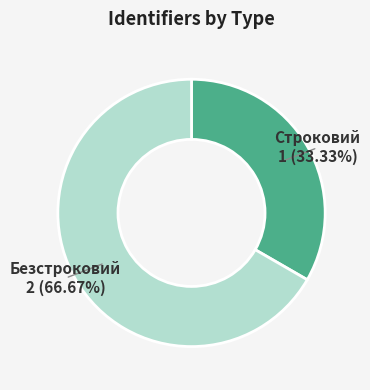

To the nearest percent, what portion does Безстроковий represent?

67%